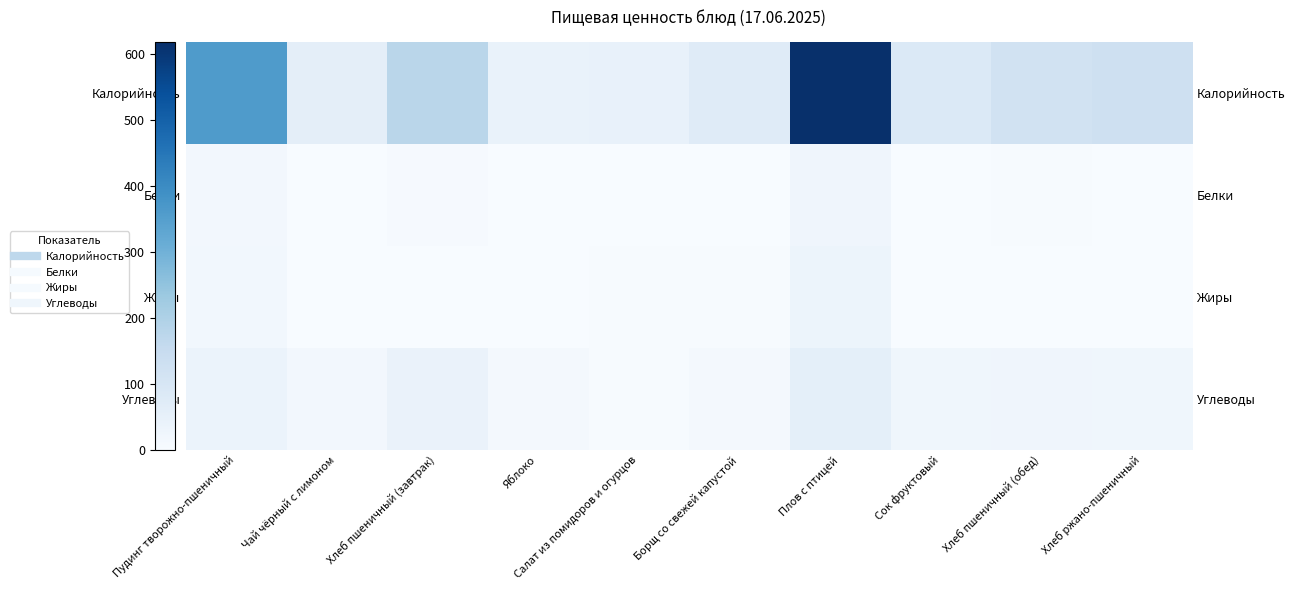

Which series has the largest total across all categories?

Калорийность